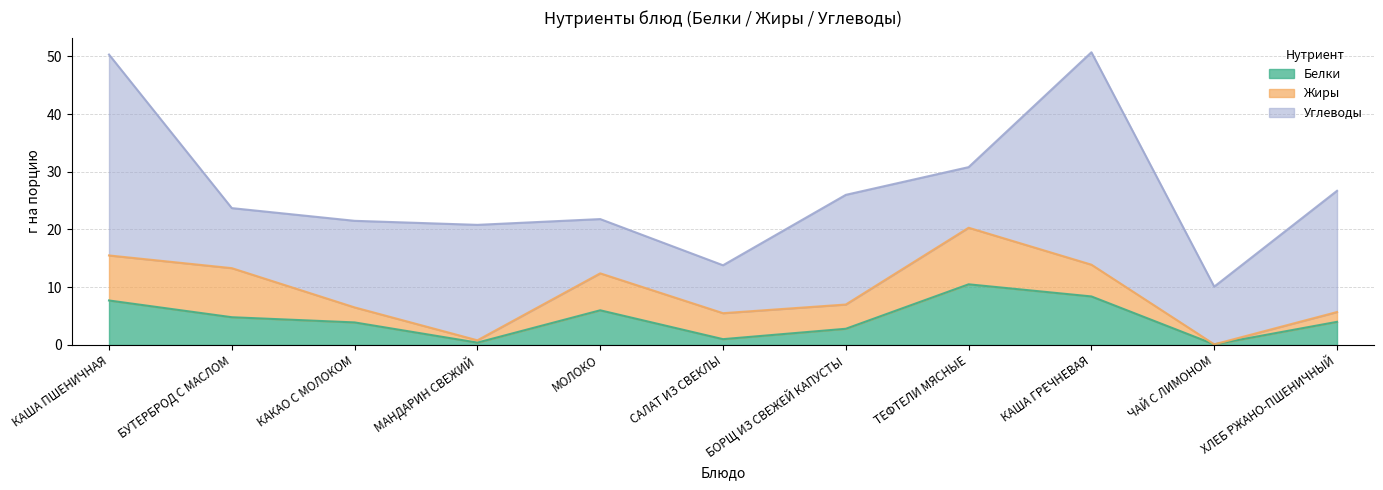

What is the label of the 6th point from the right?

САЛАТ ИЗ СВЕКЛЫ